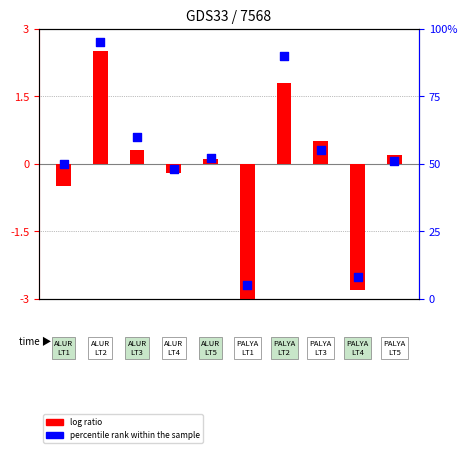

At which category is the sum across all series the highest?

1